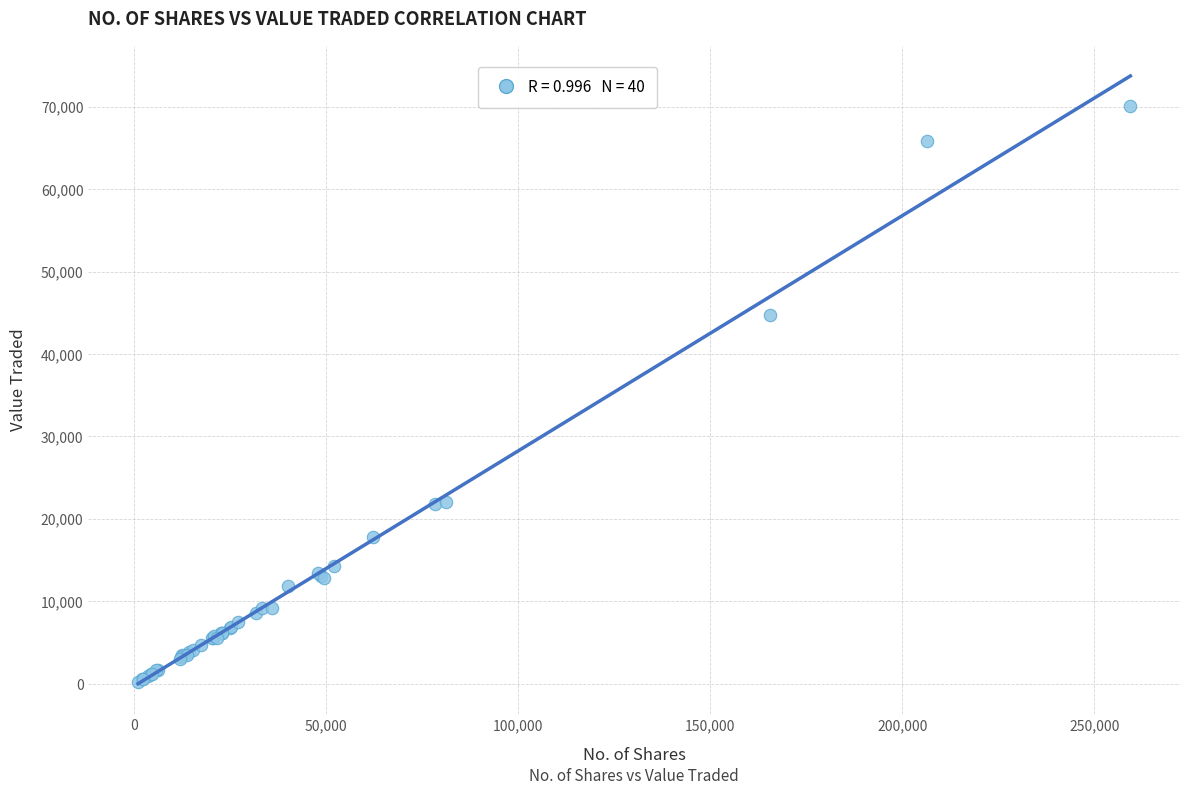

What Y value in the scatter plot is closest to 35149?

44733